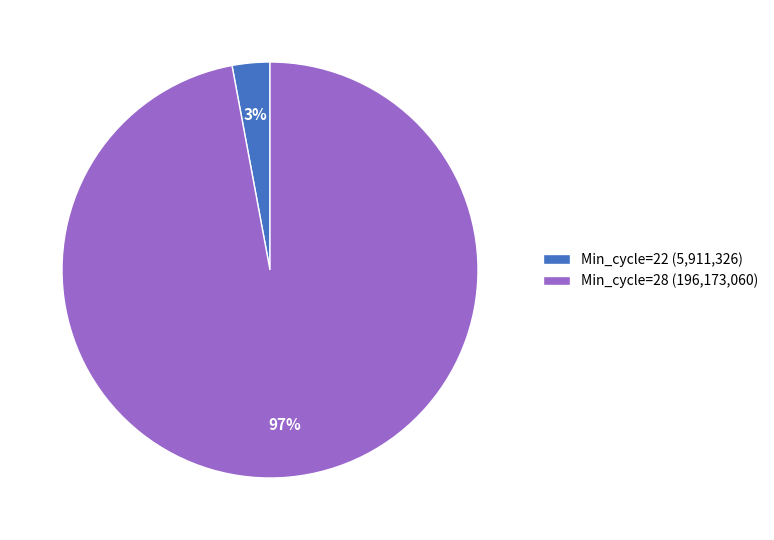

Is there a majority slice in this chart?

Yes